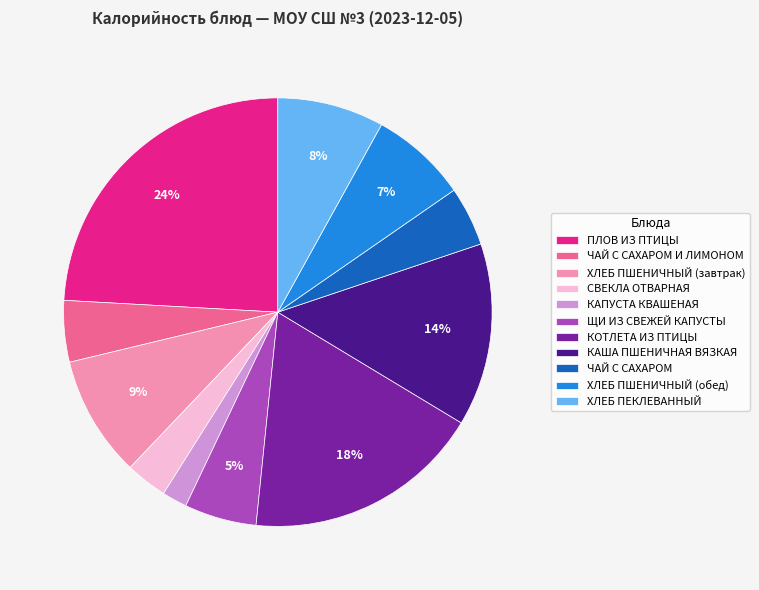

Is it true that КАША ПШЕНИЧНАЯ ВЯЗКАЯ is 14% of the pie?

True